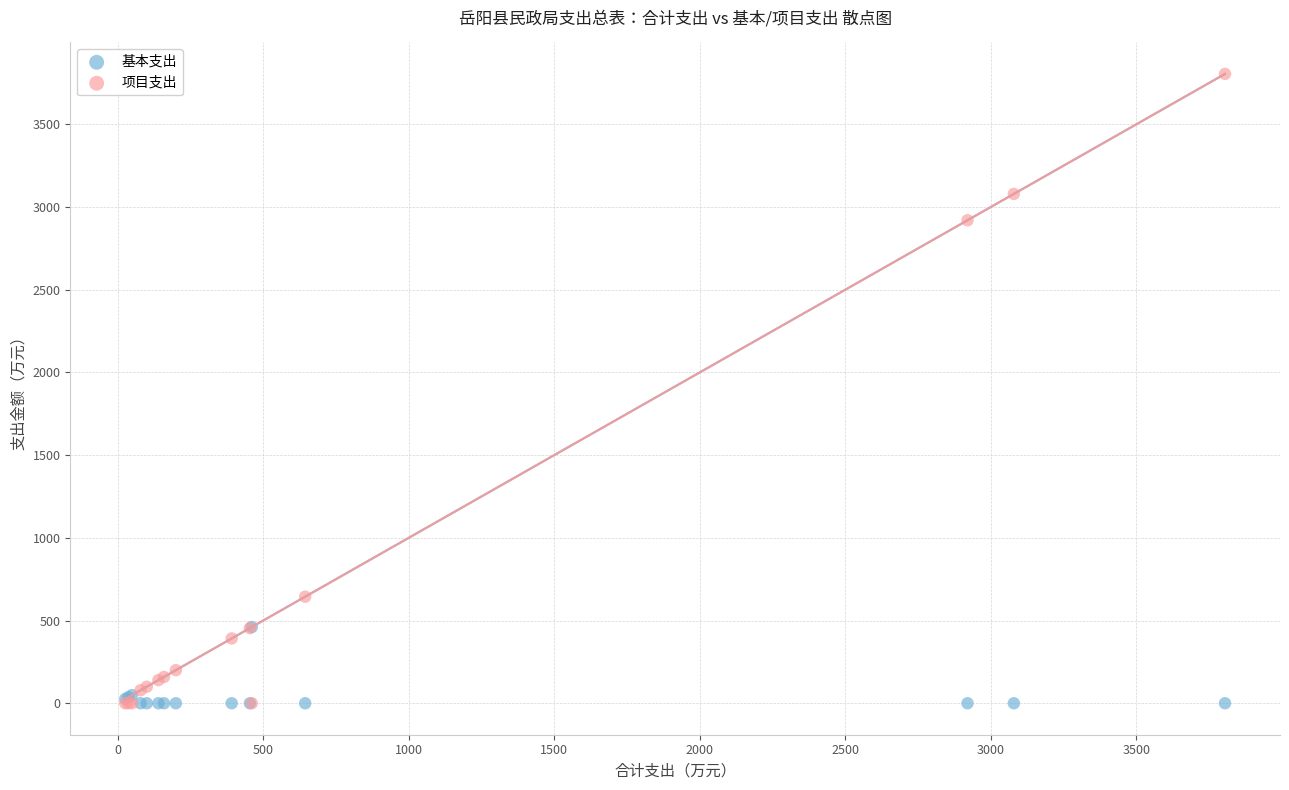

Across all series, what Y value is closest to 1902?

2919.5